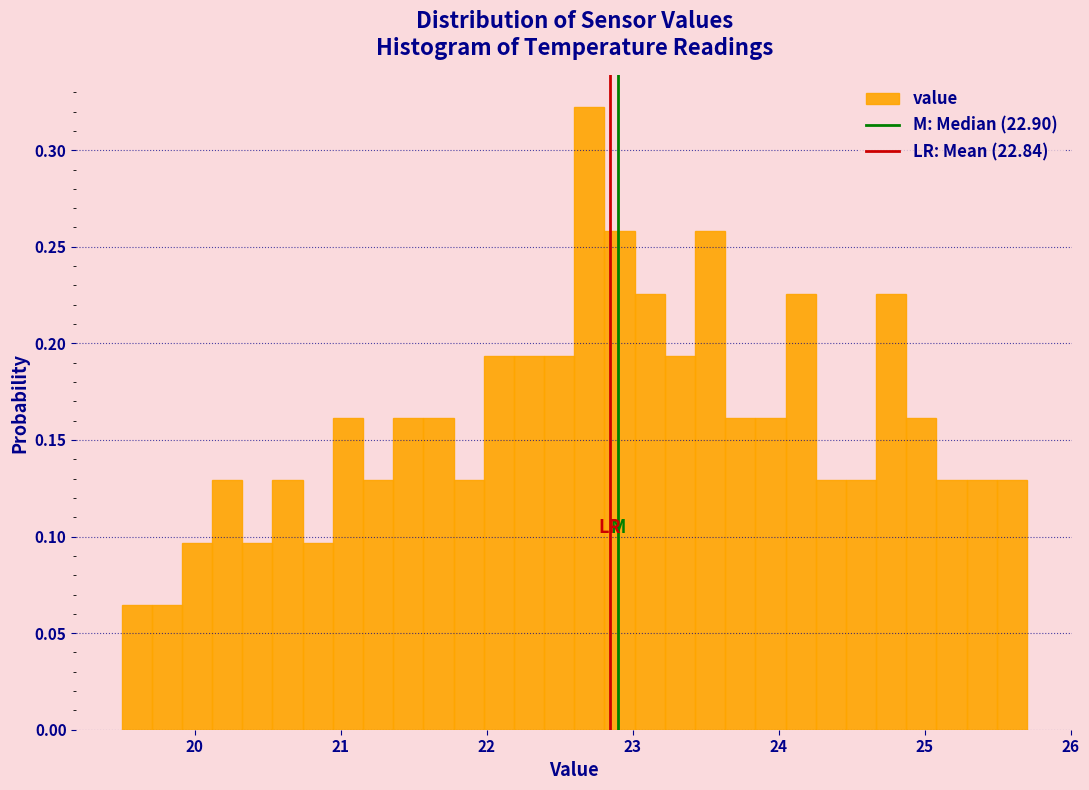

Around what value on the x-axis is the tallest bar? Give the approximate position of its centre, as read against the axis.

22.7